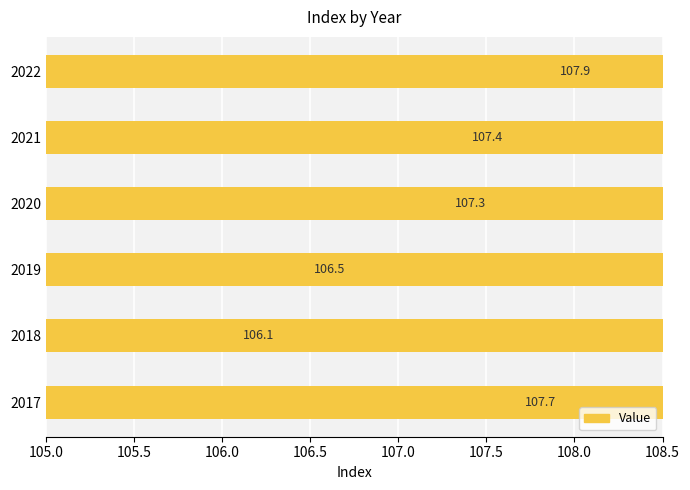

Which has a higher value, 2022 or 2021?

2022